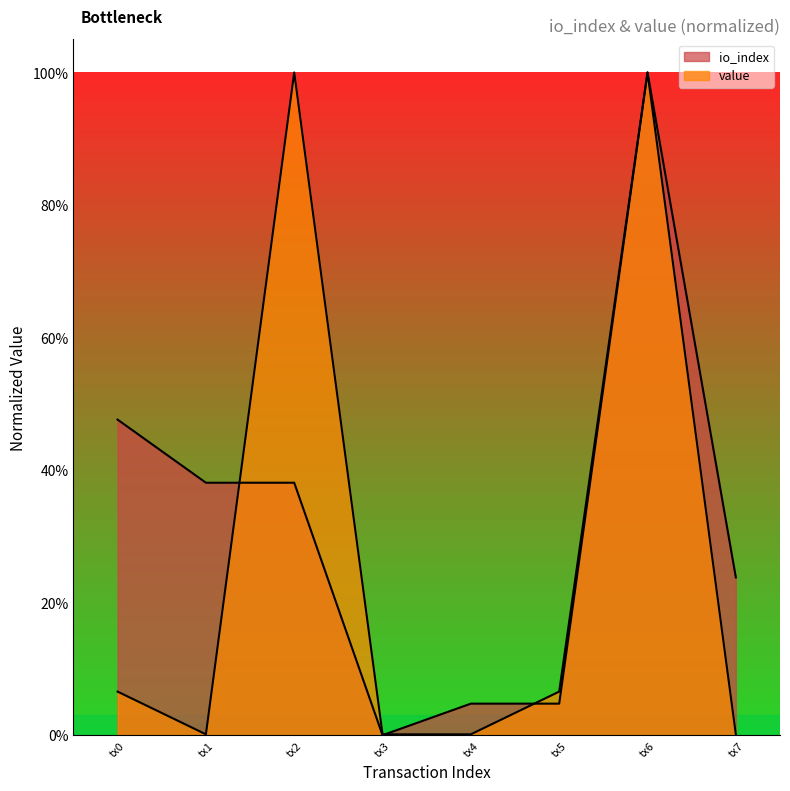

What is the sum of all value values?

2.1